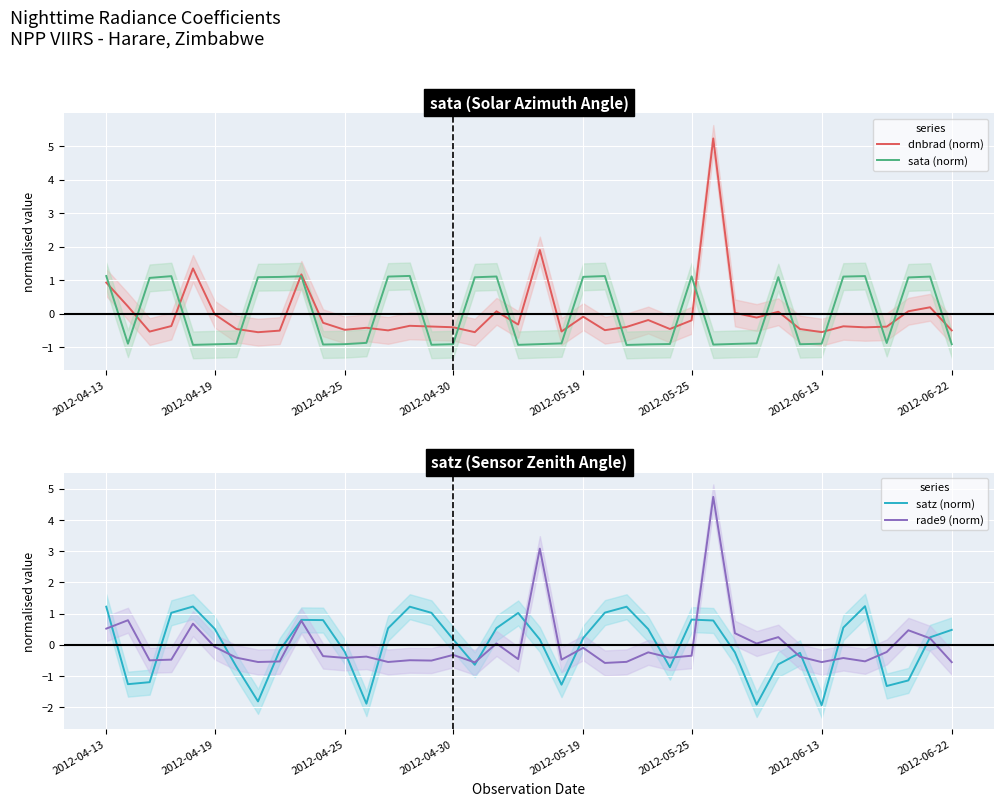

How many interior local peaks does the rade9 (norm) series have?

14